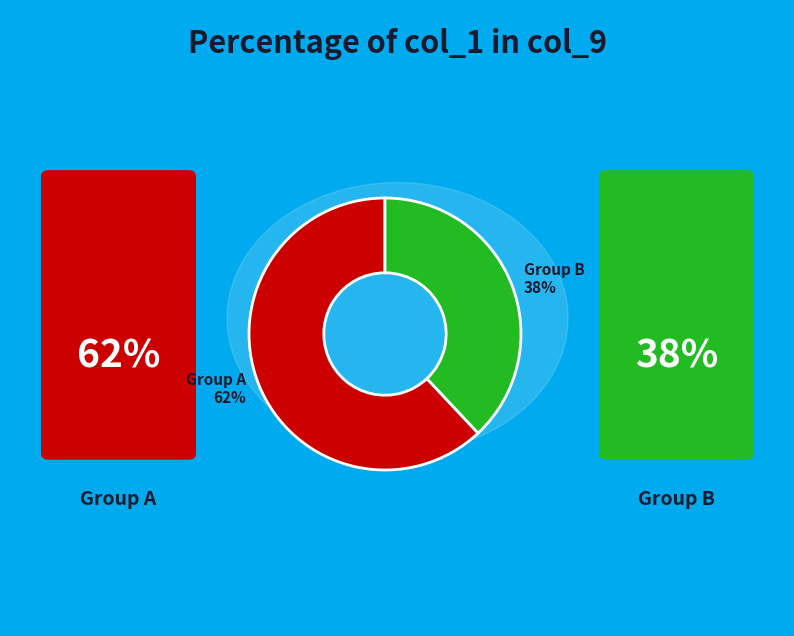

Between Group A 62% and Group B 38%, which is larger?

Group A 62%